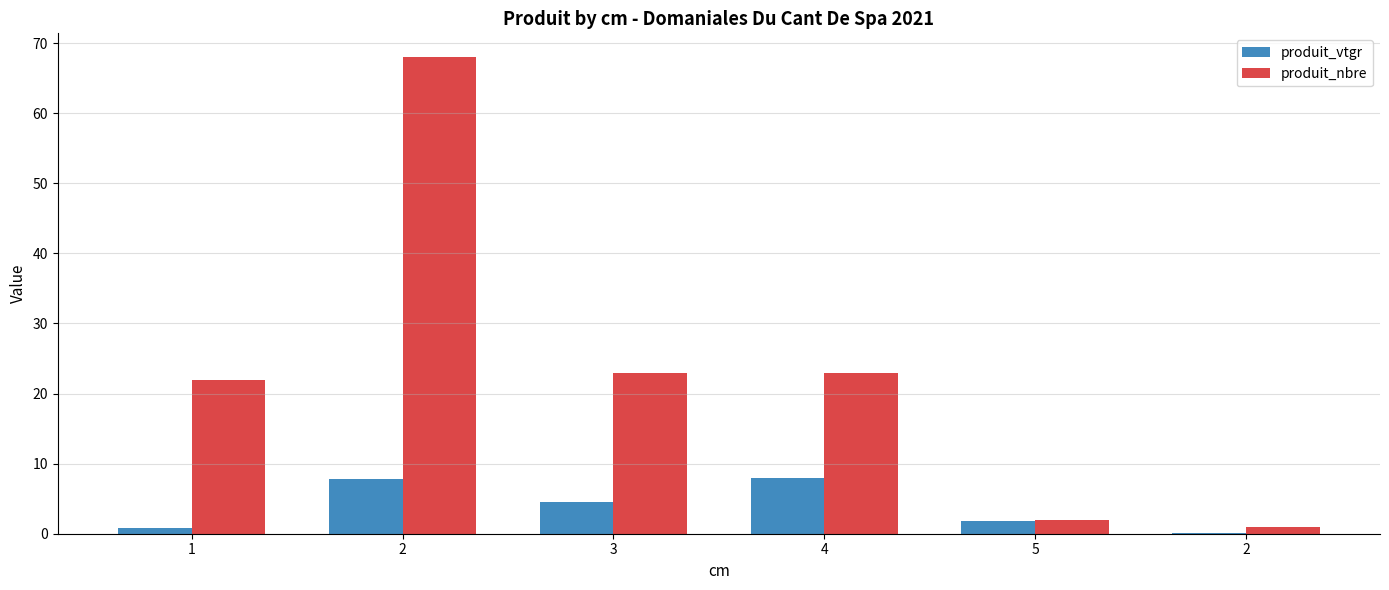

Which label corresponds to the largest value in the chart?

2